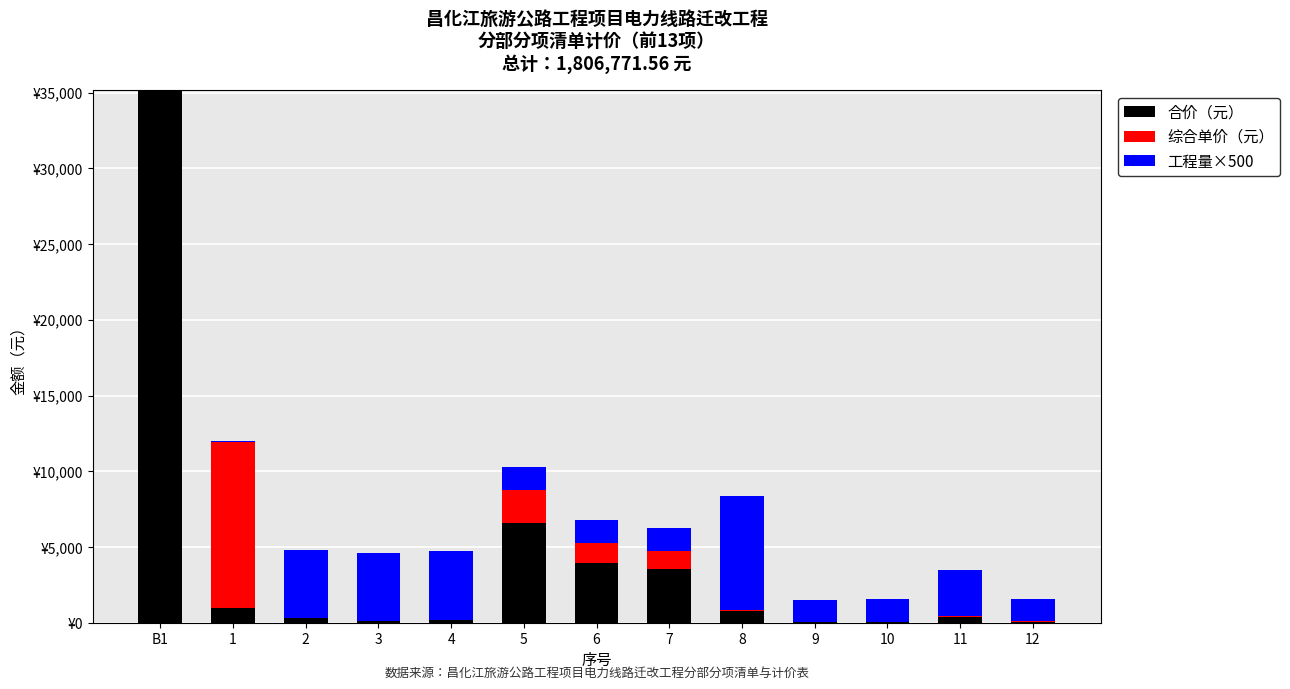

Are the bars horizontal?

No